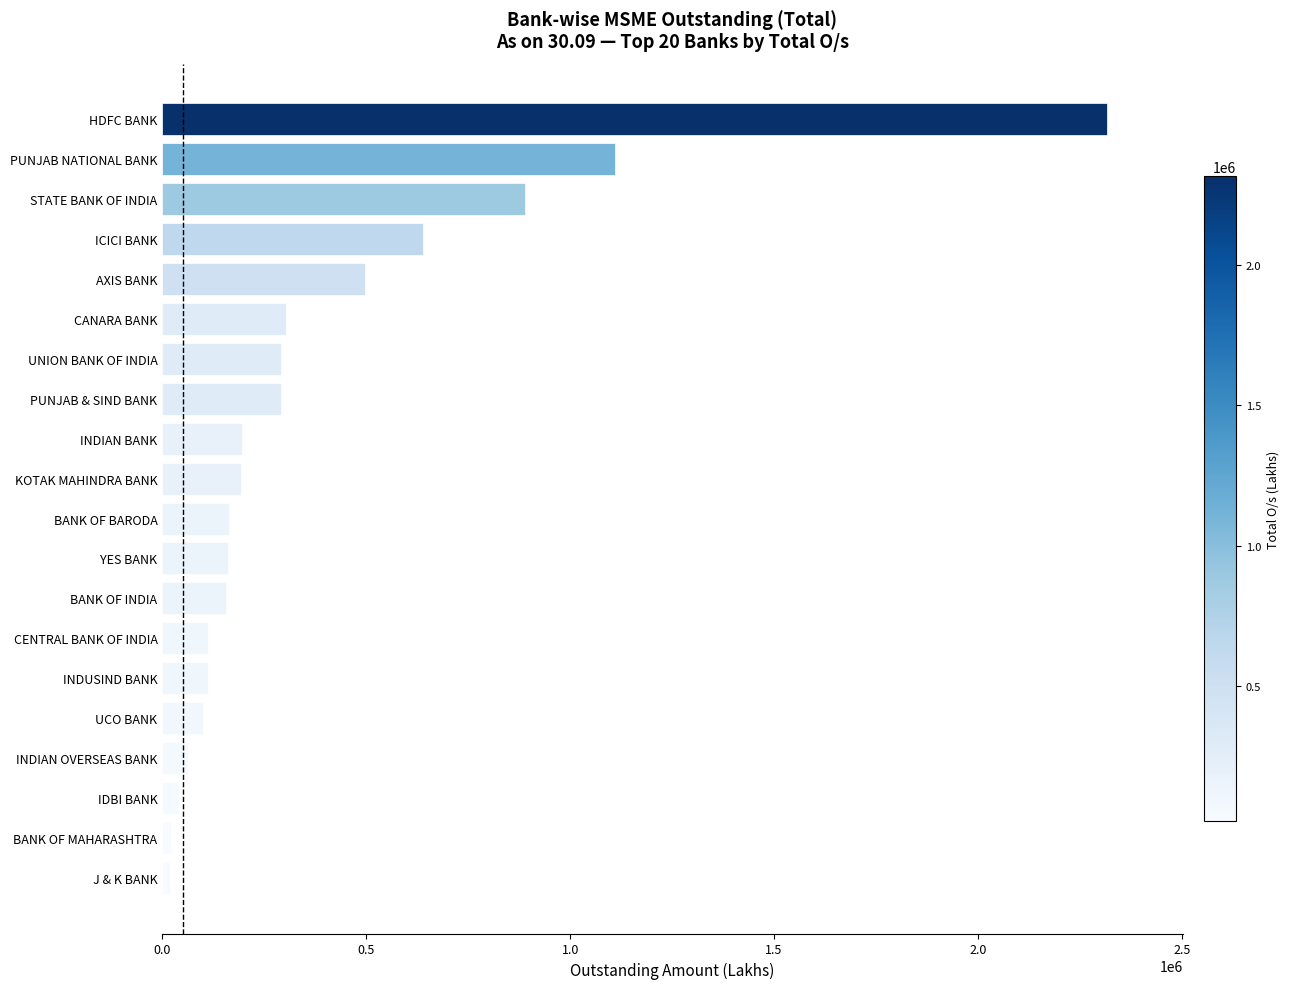

Which category has the highest value across all series?

HDFC BANK